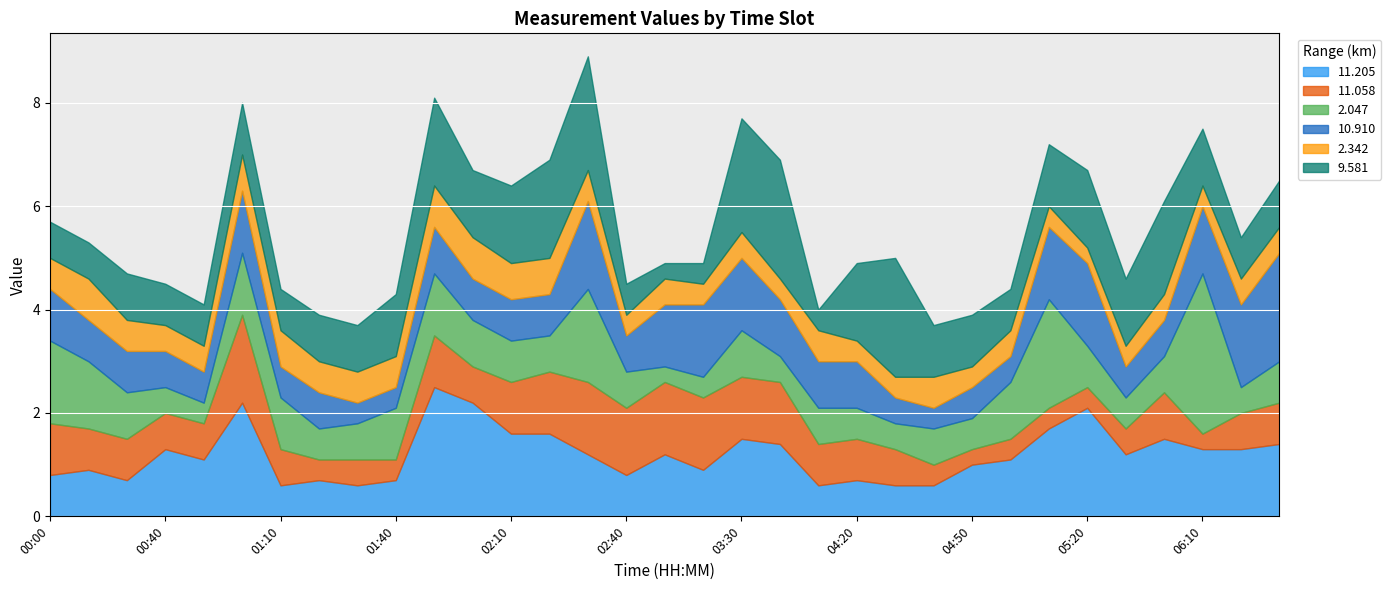

Rank the categories by 2.047 value from lowest to highest.

02:50, 00:50, 03:00, 00:40, 03:40, 04:30, 06:20, 01:20, 04:20, 04:50, 05:30, 01:30, 02:20, 02:40, 04:10, 04:40, 05:40, 02:10, 05:20, 06:30, 00:20, 02:00, 03:30, 01:10, 01:40, 05:00, 01:00, 01:50, 00:10, 00:00, 02:30, 05:10, 06:10